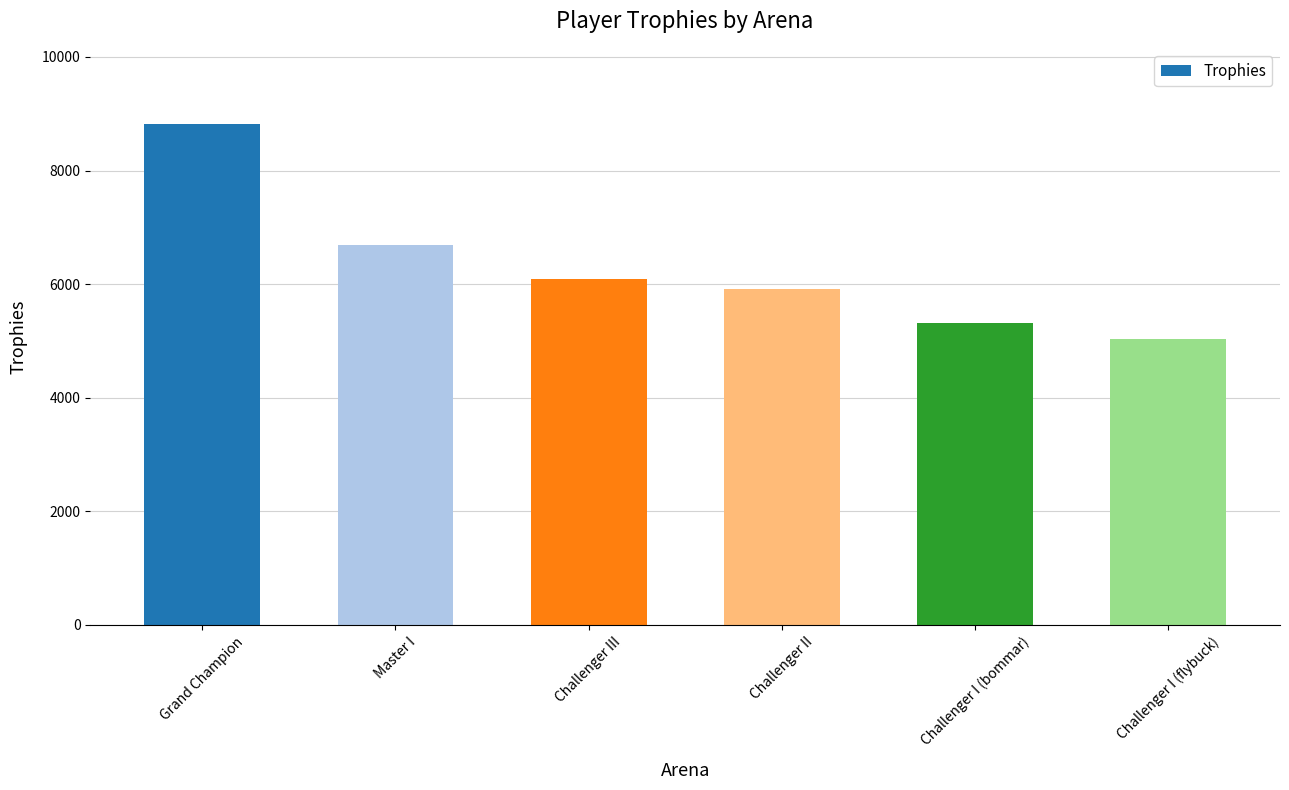

Which has a higher value, Challenger II or Challenger I (bommar)?

Challenger II